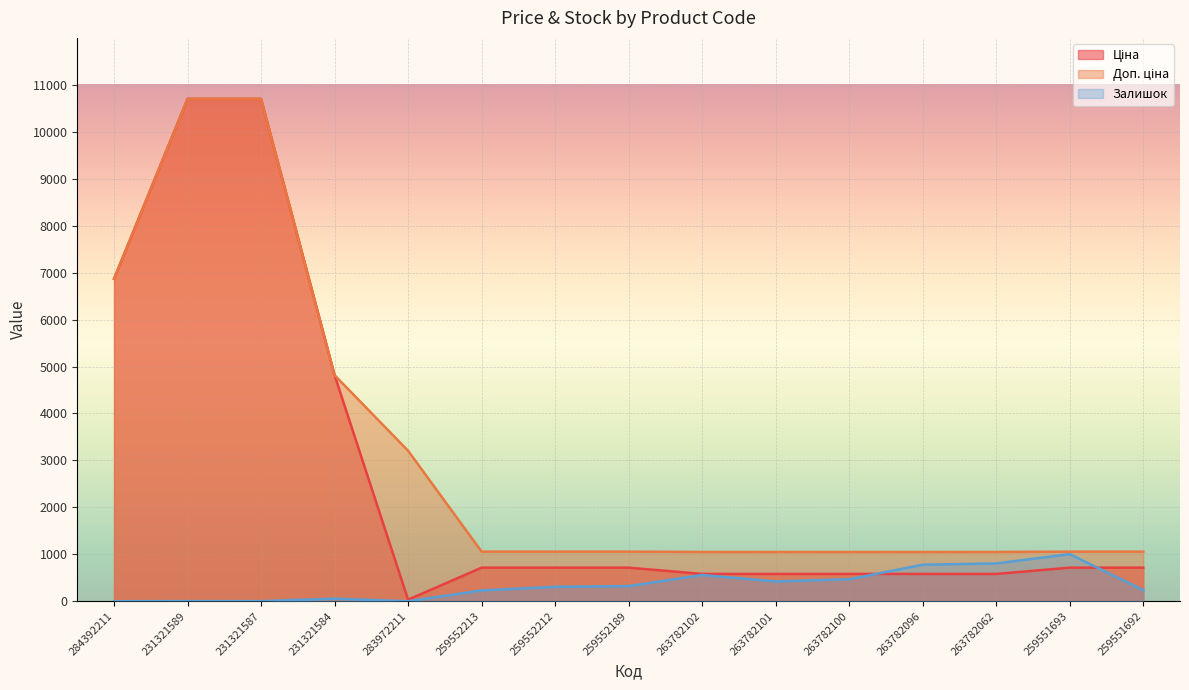

The Залишок series shows 728.4 at 263782101. True or false?

False